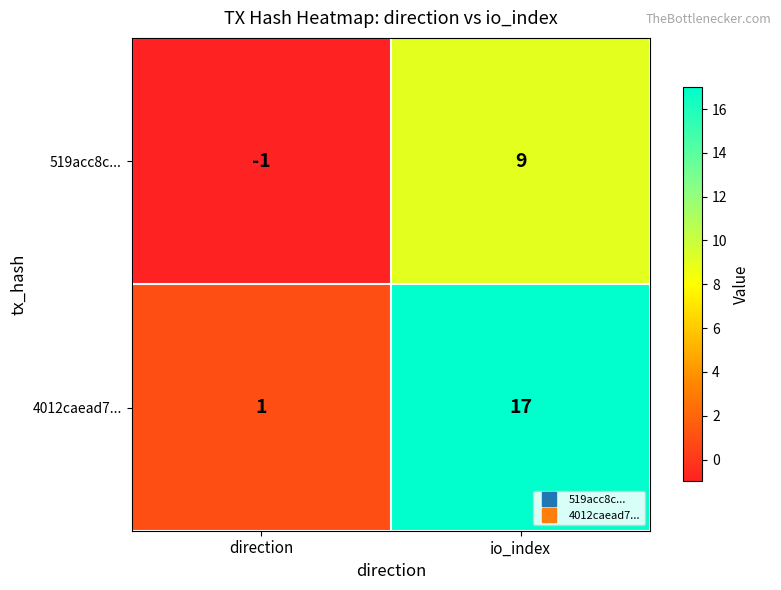

At which label does 519acc8c... reach its peak?

io_index